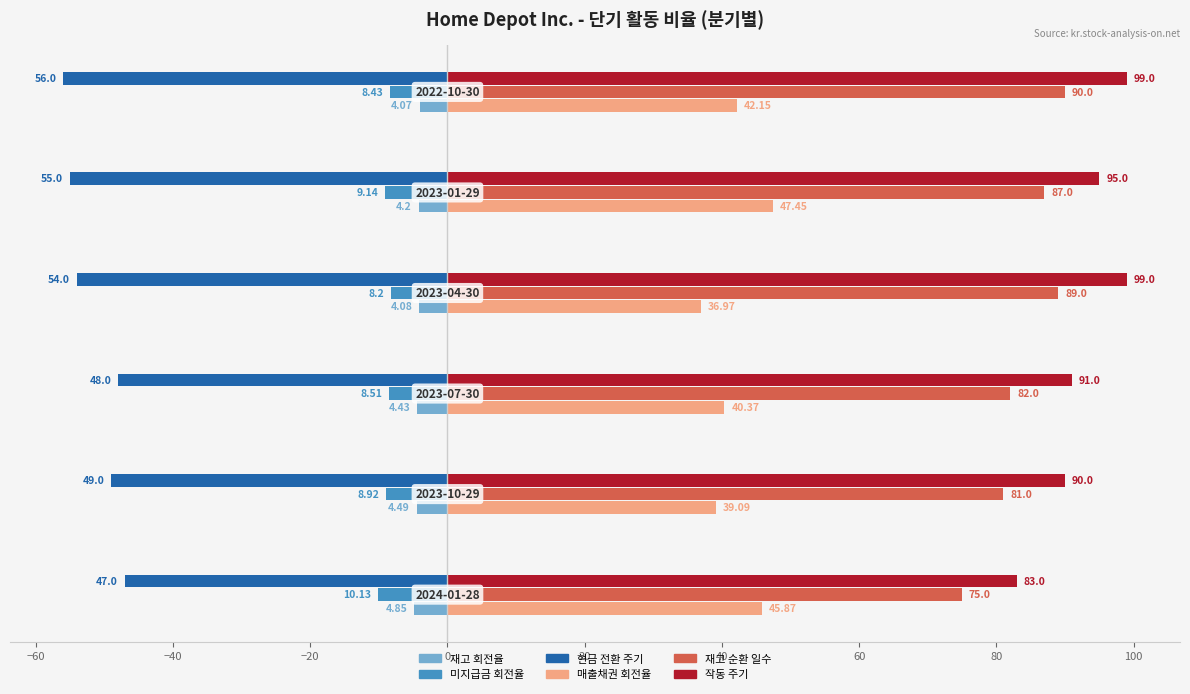

Rank the series by their maximum value, from lowest to highest.

현금 전환 주기, 미지급금 회전율, 재고 회전율, 매출채권 회전율, 재고 순환 일수, 작동 주기